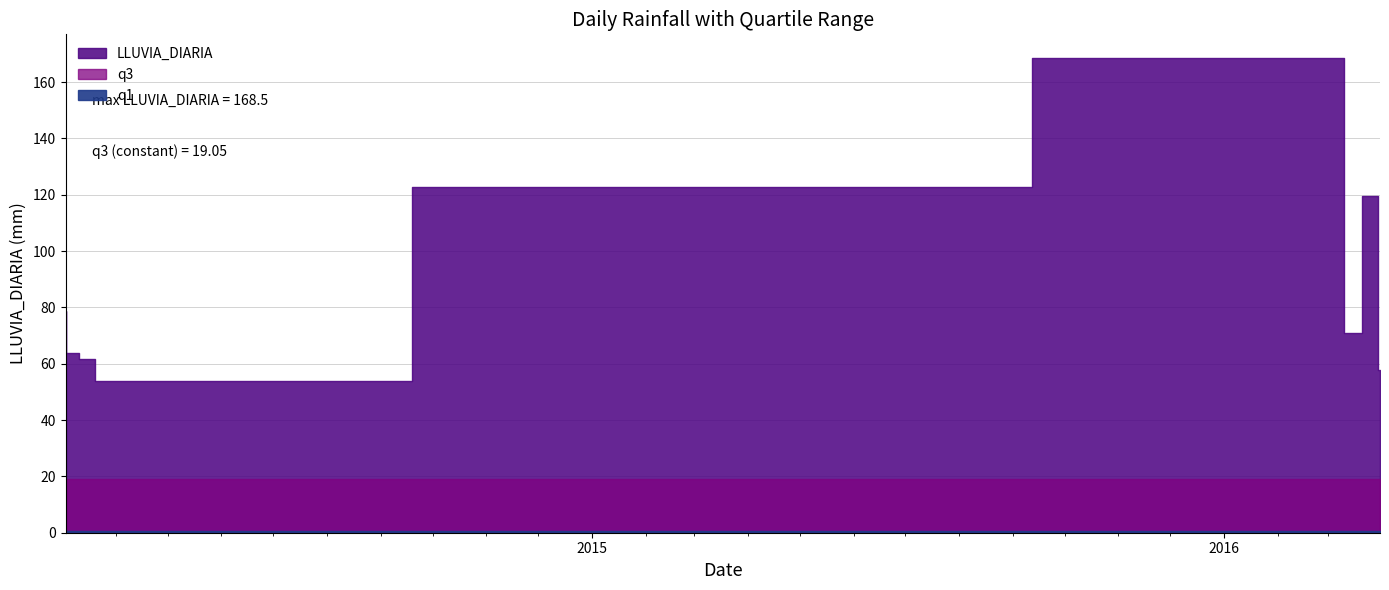

At which label does q1 reach its peak?

2014-03-03